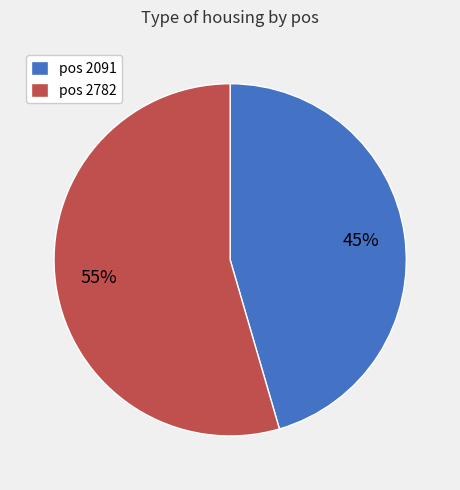

True or false: pos 2091 accounts for 45% of the total.

True